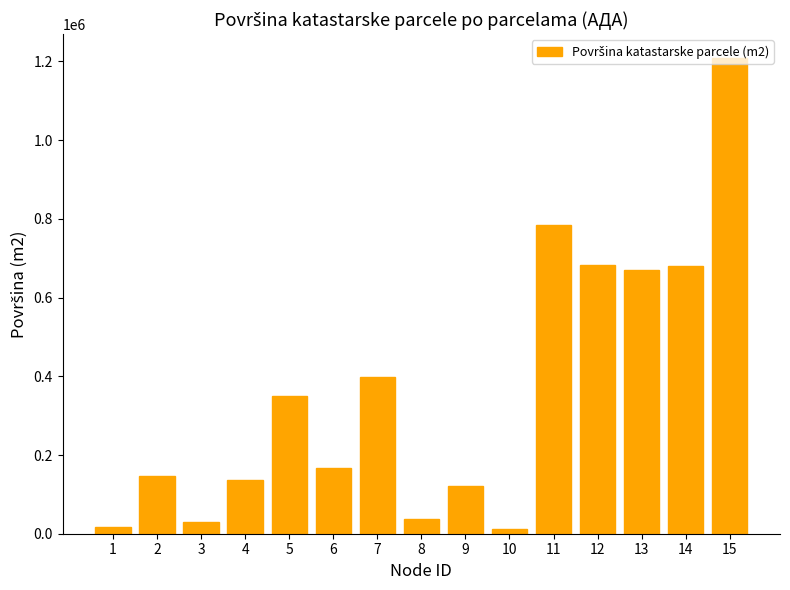

How many bars are there in total?

15